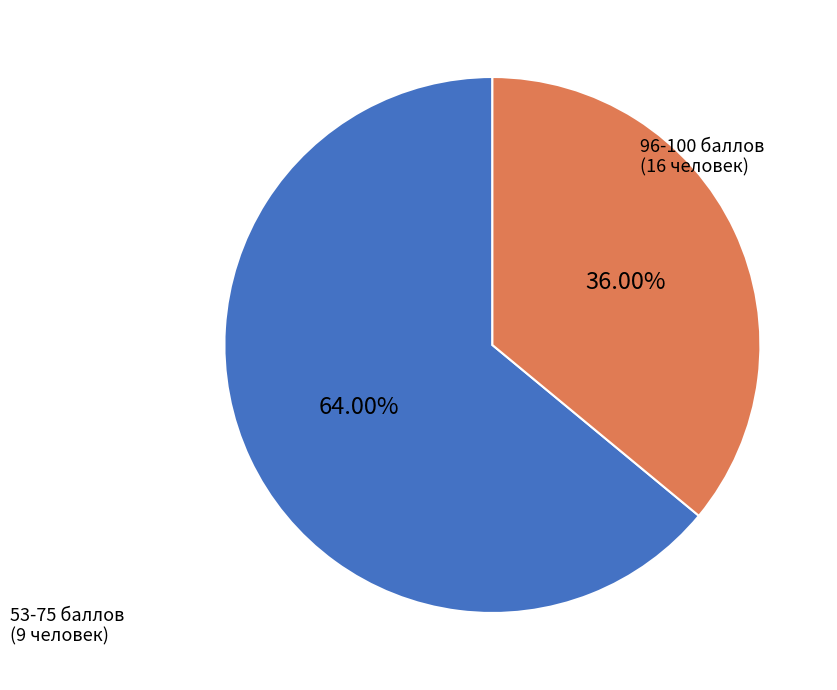

Does any single category account for the majority?

Yes